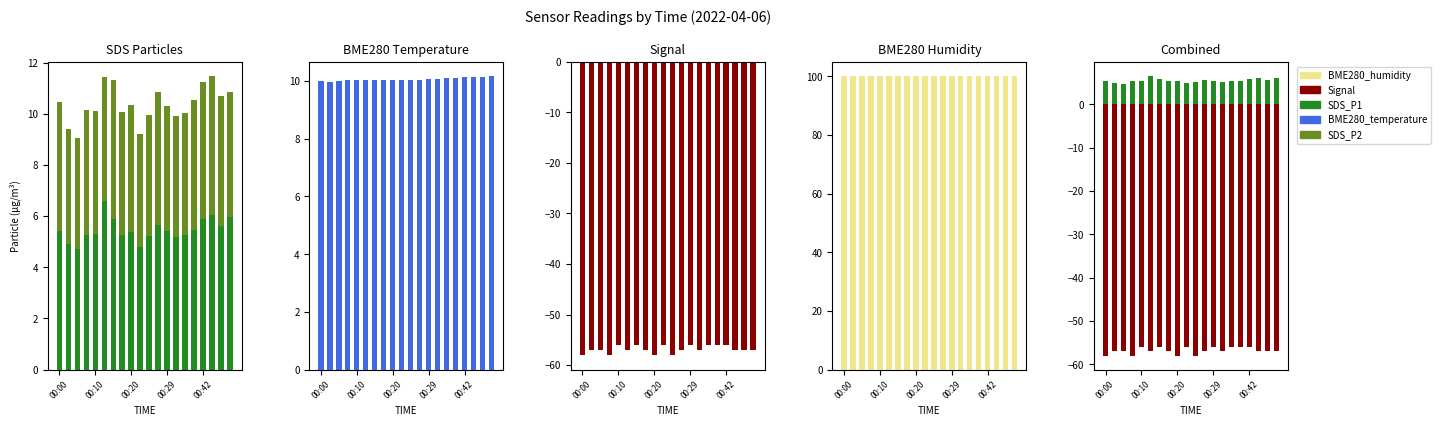

At which label is SDS_P1 closest to 5?

00:10